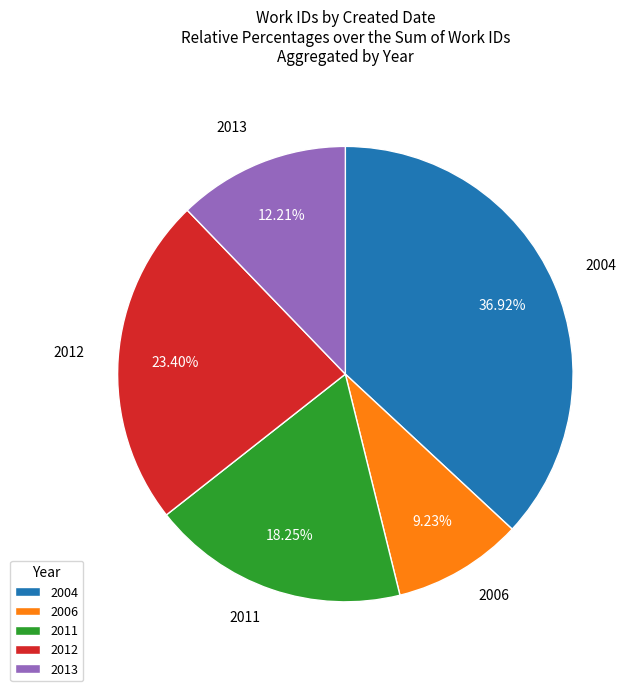

Between 2013 and 2004, which is larger?

2004